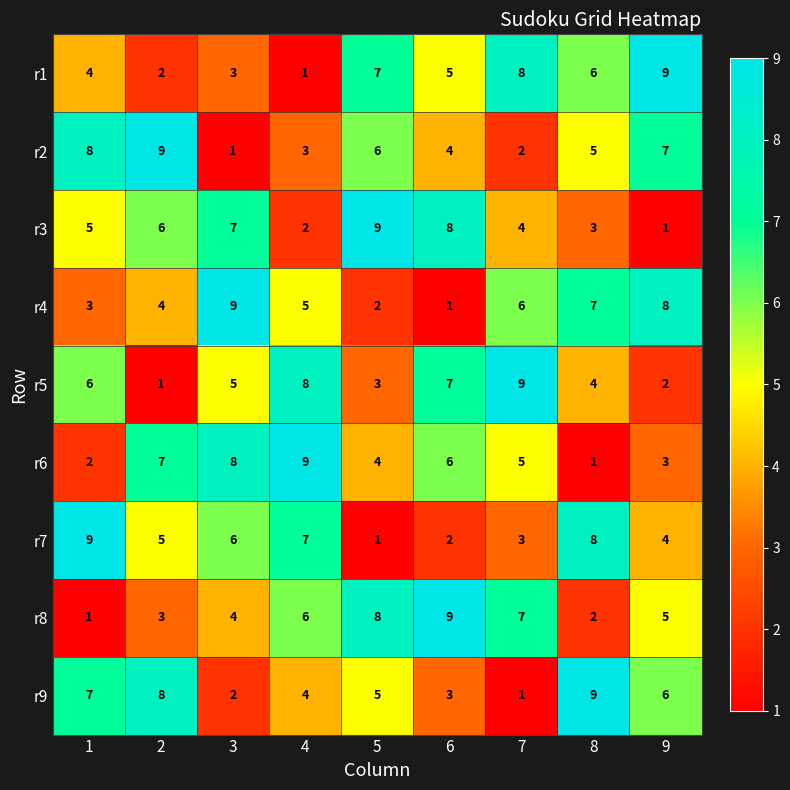

What is the smallest value displayed?

1